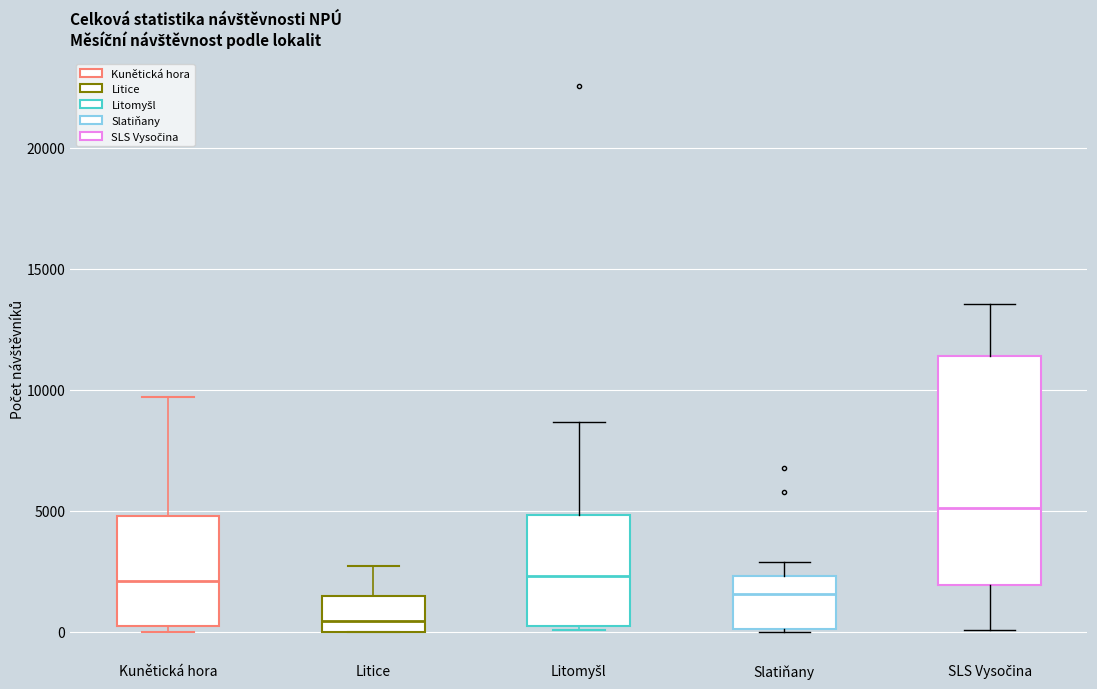

Comparing the boxes themselves (not the whiskers), which one is the tallest?

SLS Vysočina